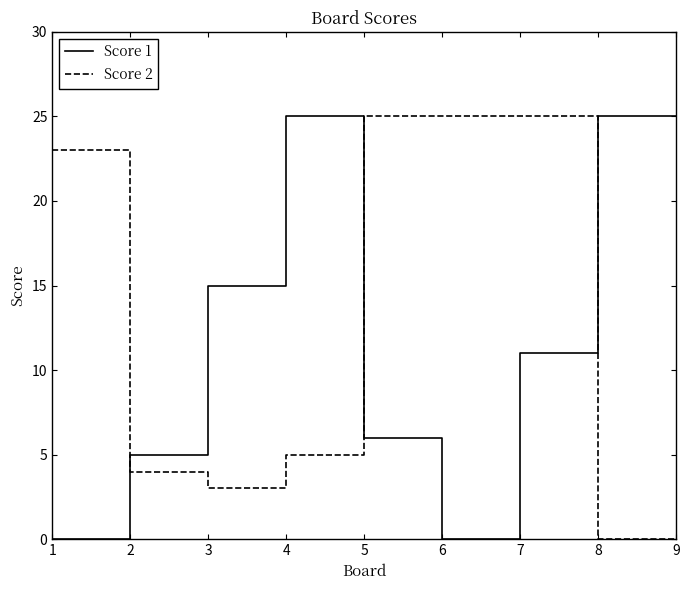

How many intersections are there between Score 1 and Score 2?

3